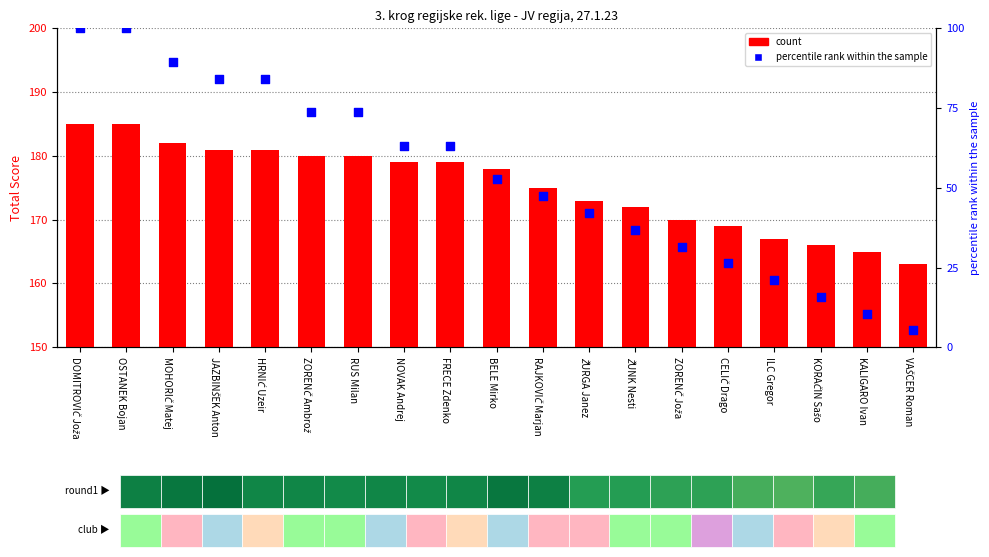

What is the total value across all series at MOHORIČ Matej?

271.5